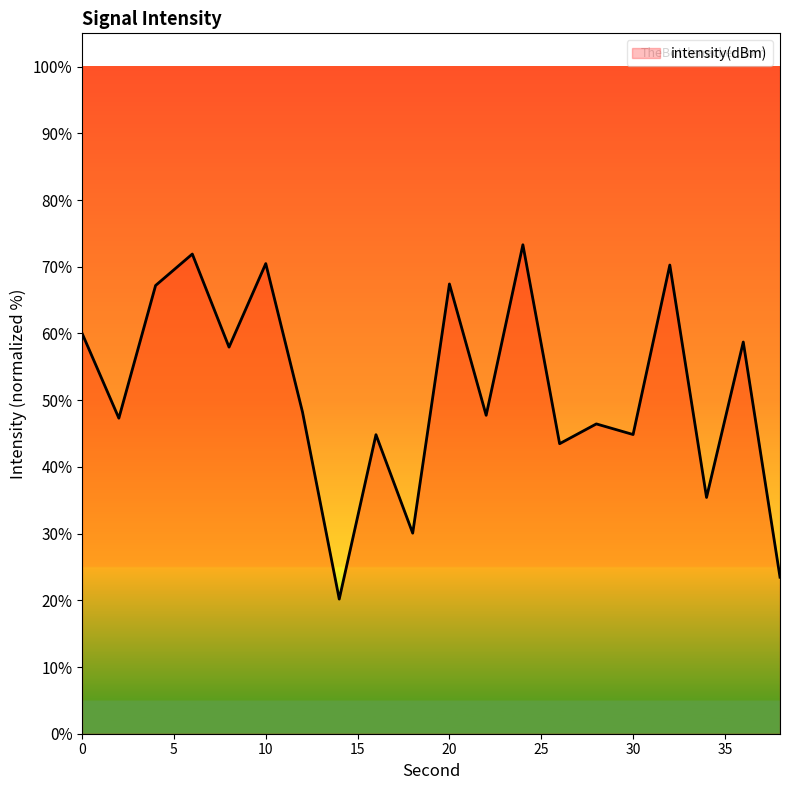

What is the smallest value displayed?

20.2